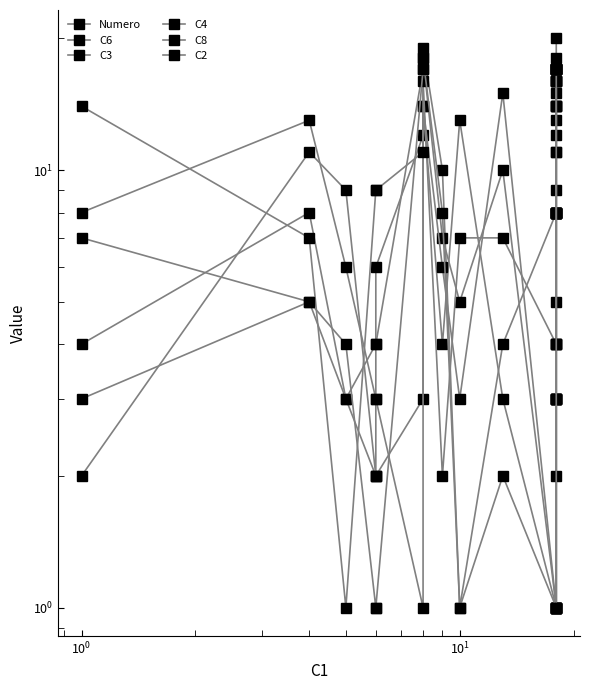

What is the difference between the second highest and second lowest values in the C2 series?

16